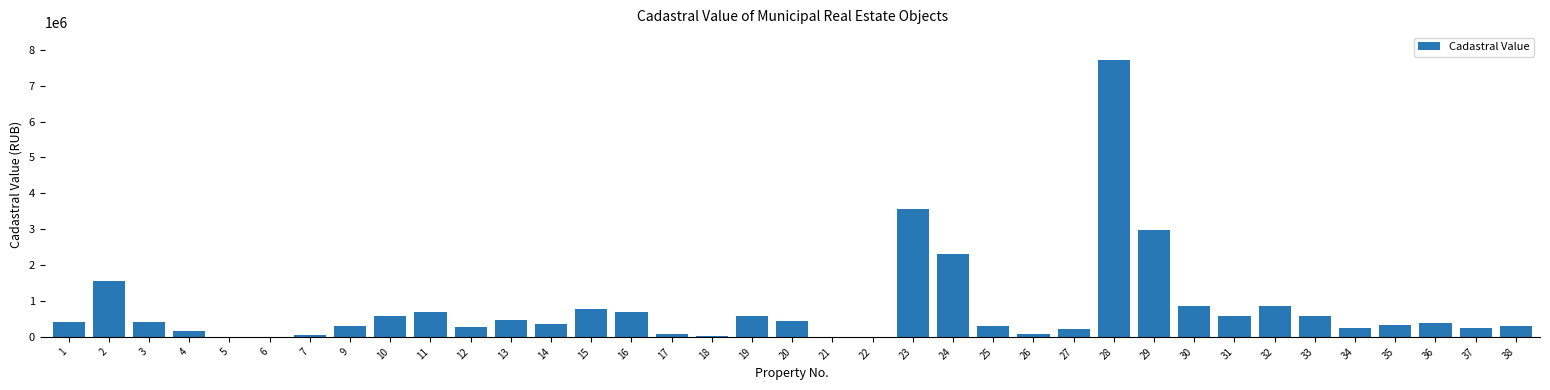

At which label is the value closest to 3859957?

23